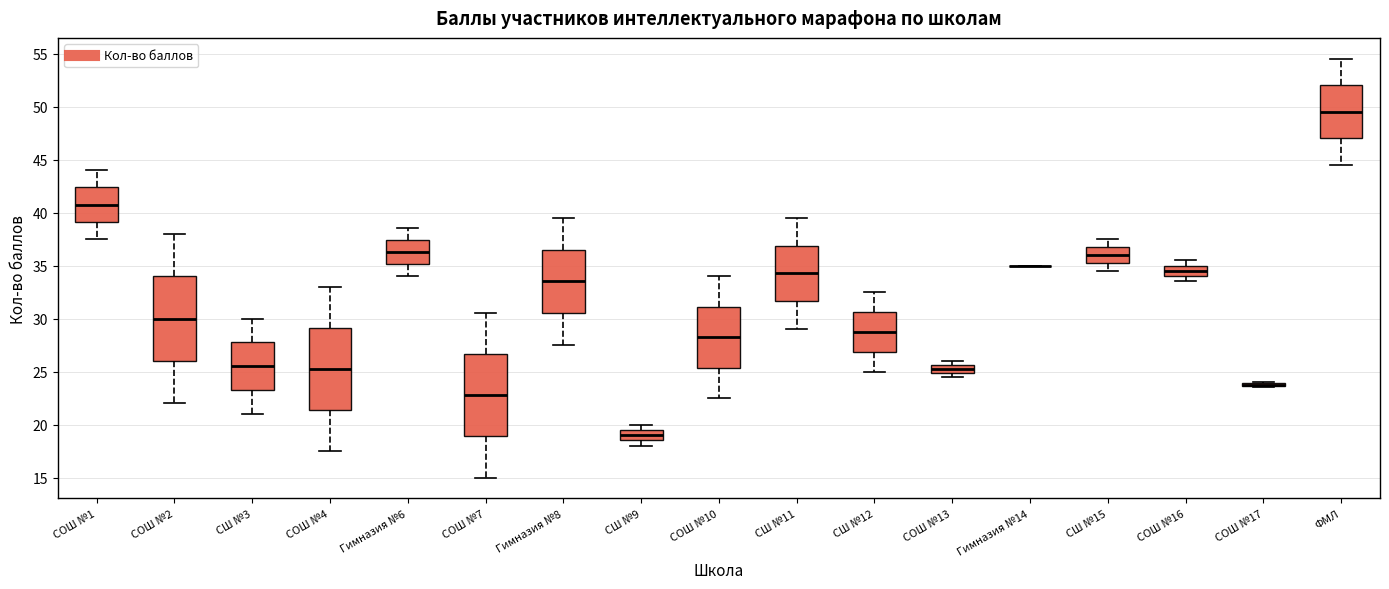

Where does the upper whisker of the box for СОШ №1 end on the y-axis? The values are not printed on the chart, so give them approximately, as read against the axis.

44.0